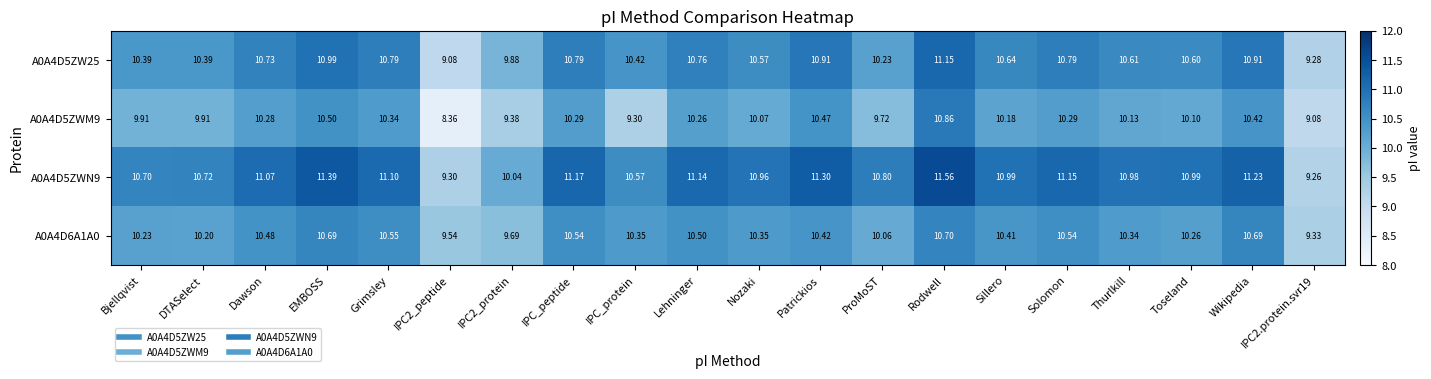

At which category is the sum across all series the highest?

Rodwell